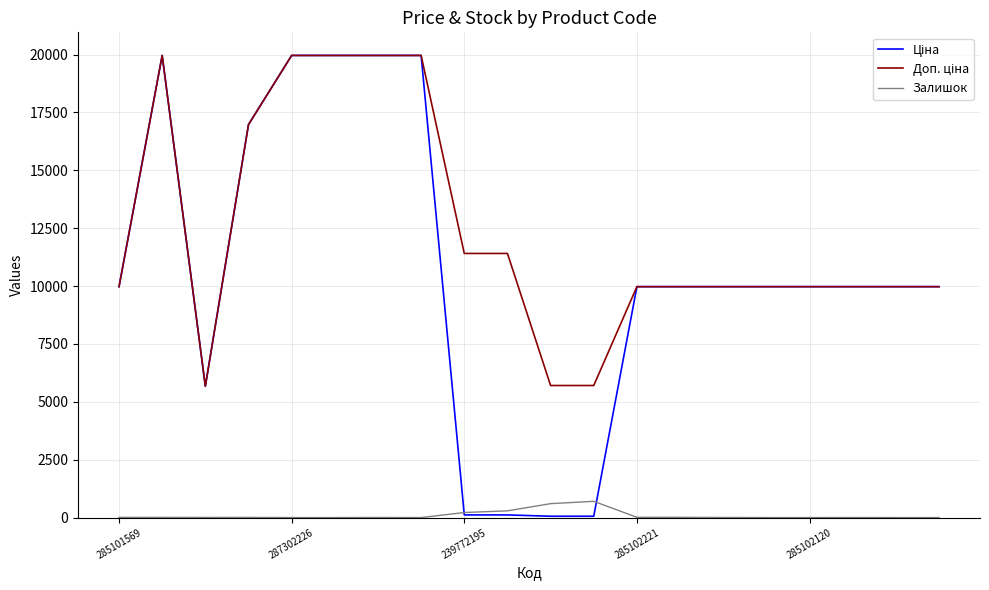

What is the greatest value displayed?

19964.2